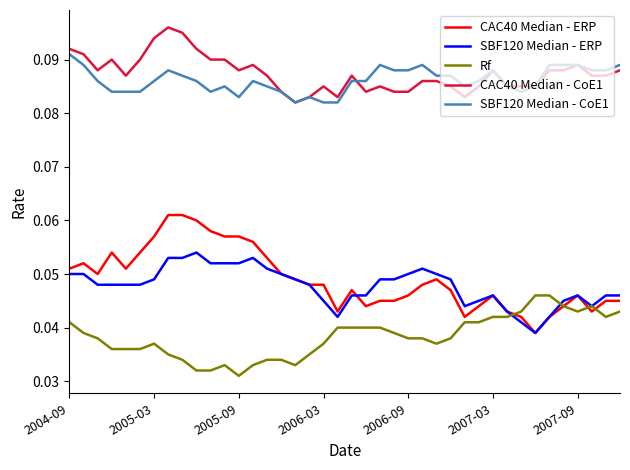

List the series in order of their peak value, highest first.

CAC40 Median - CoE1, SBF120 Median - CoE1, CAC40 Median - ERP, SBF120 Median - ERP, Rf